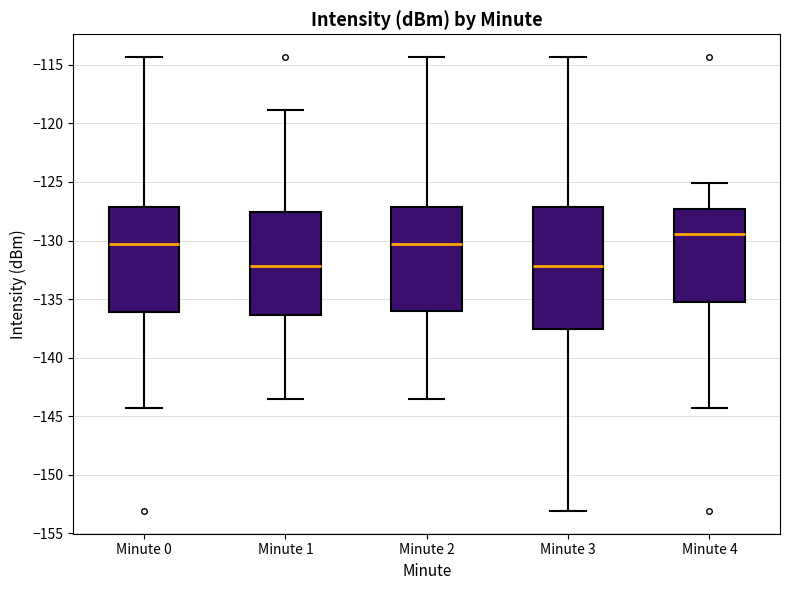

Comparing the boxes themselves (not the whiskers), which one is the tallest?

Minute 3